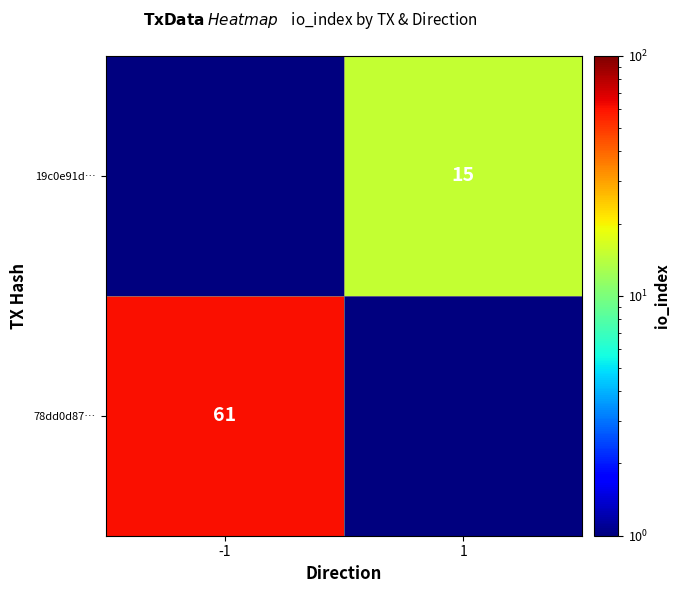

True or false: 78dd0d87… has a value of 61.0 at -1.

True